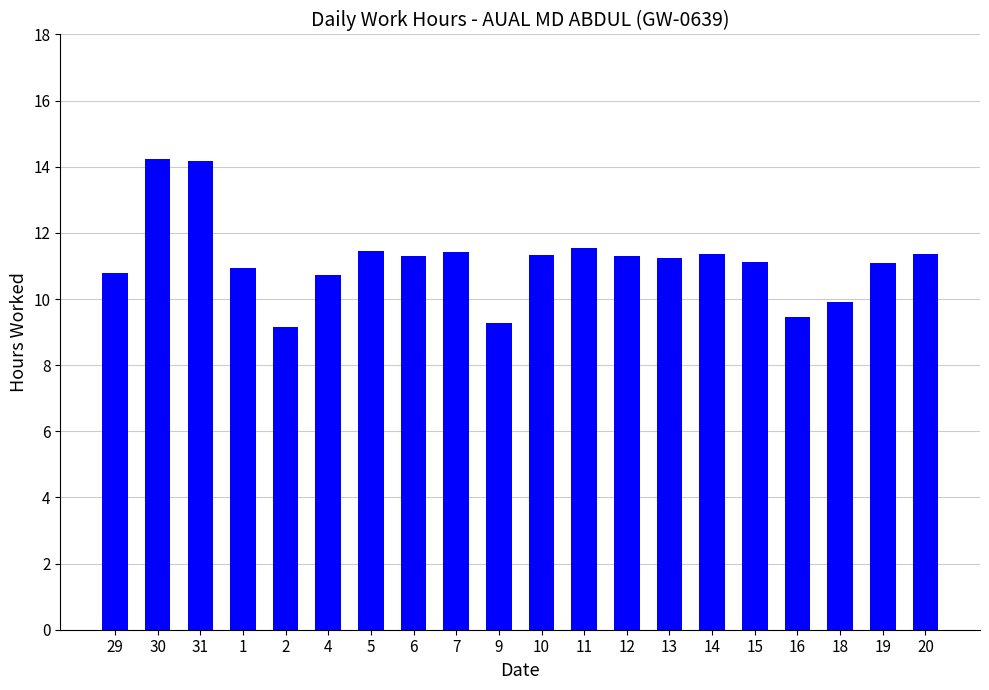

What is the smallest value displayed?

9.2